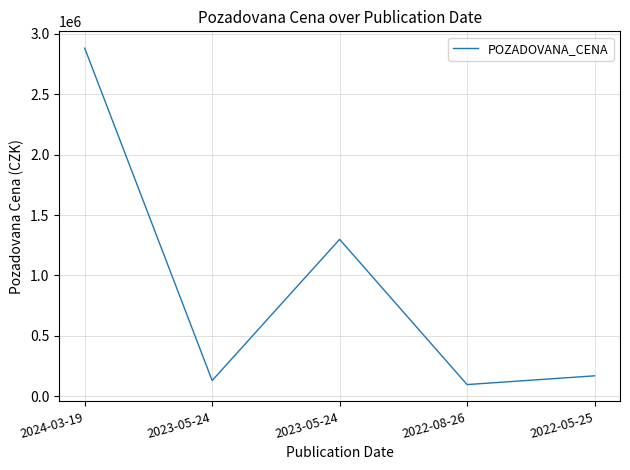

At which category does the data reach its first local valley?

2023-05-24